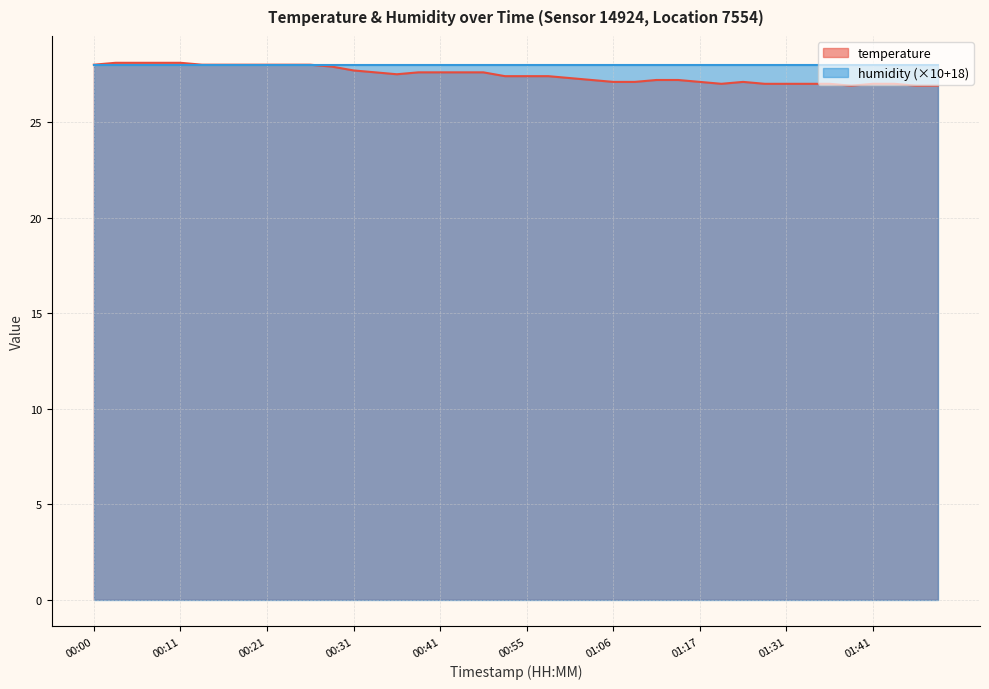

What is the greatest value displayed?

28.1